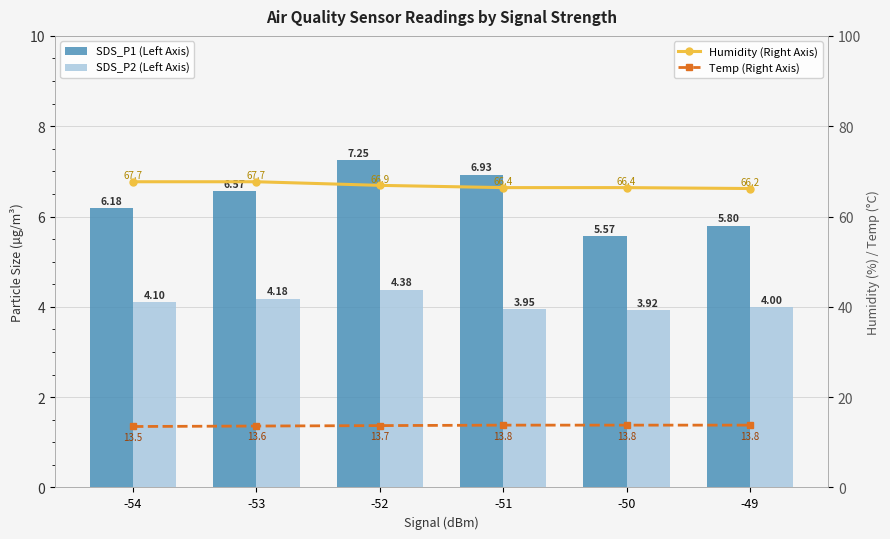

The Temp series shows 8.3 at -52. True or false?

False